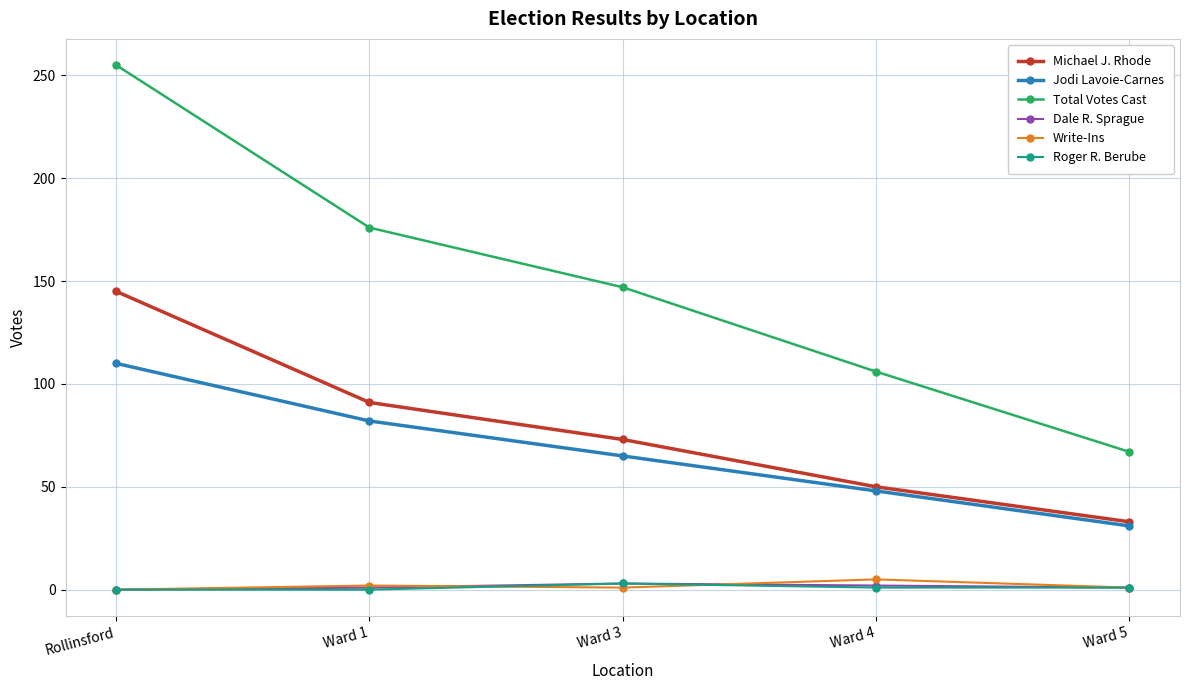

Which series has the widest spread of values?

Total Votes Cast